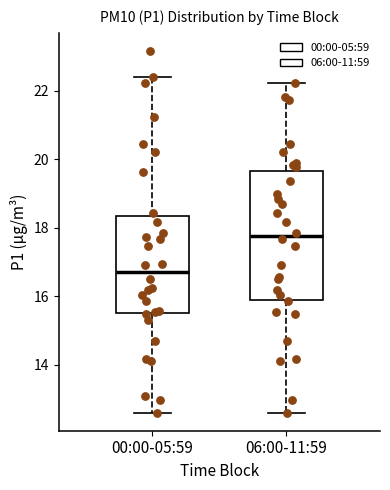

Reading left to right, read every box against the y-axis: the position of its median line, the range the box covers, and the ends of its whiskers. The values are not printed on the chart, so give them approximately, as read against the axis.

00:00-05:59: median 16.8, box 15.4 to 18.4, whiskers 12.6 to 22.4
06:00-11:59: median 17.8, box 16.0 to 19.6, whiskers 12.6 to 22.2